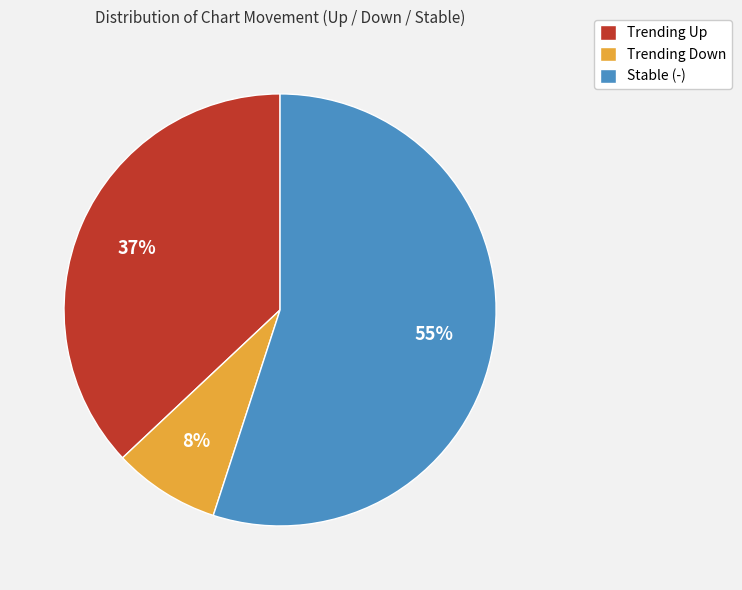

Between Stable (-) and Trending Down, which is larger?

Stable (-)